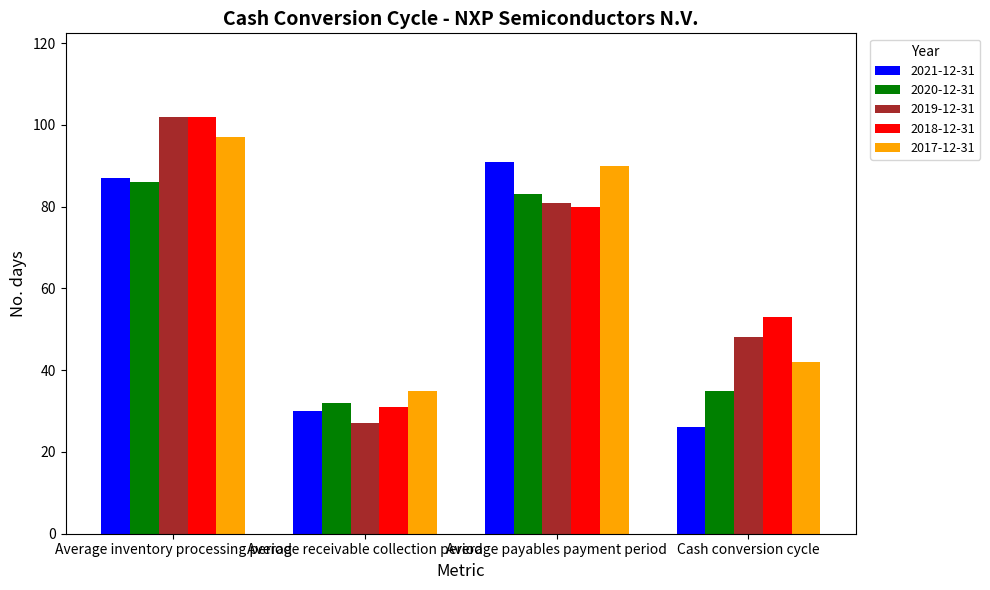

What is the label of the 1st bar from the left?

Average inventory processing period